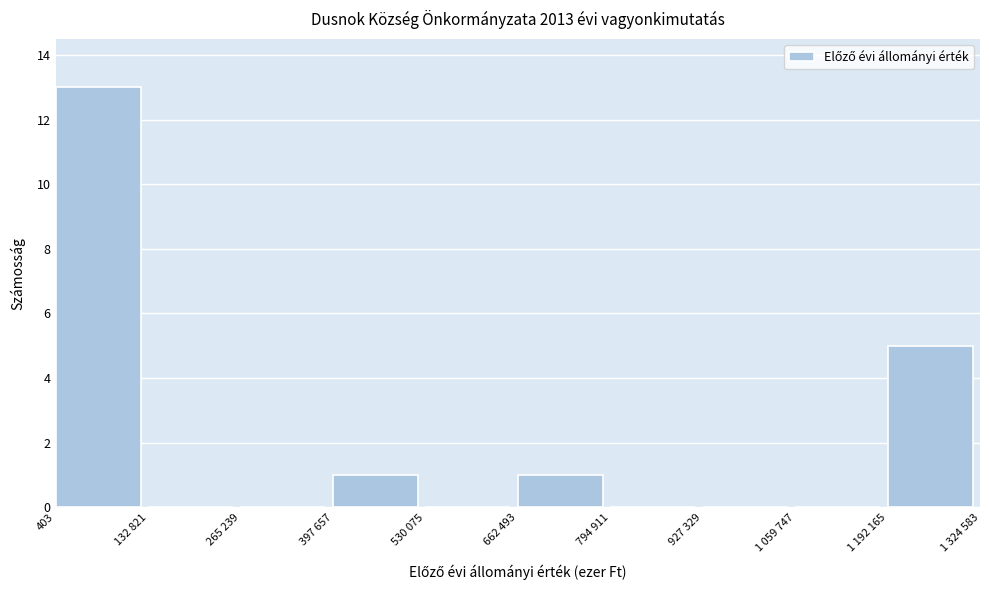

Reading right to left, extract all data points from this chart.

1 192 165=5	1 059 747=0	927 329=0	794 911=0	662 493=1	530 075=0	397 657=1	265 239=0	132 821=0	403=13